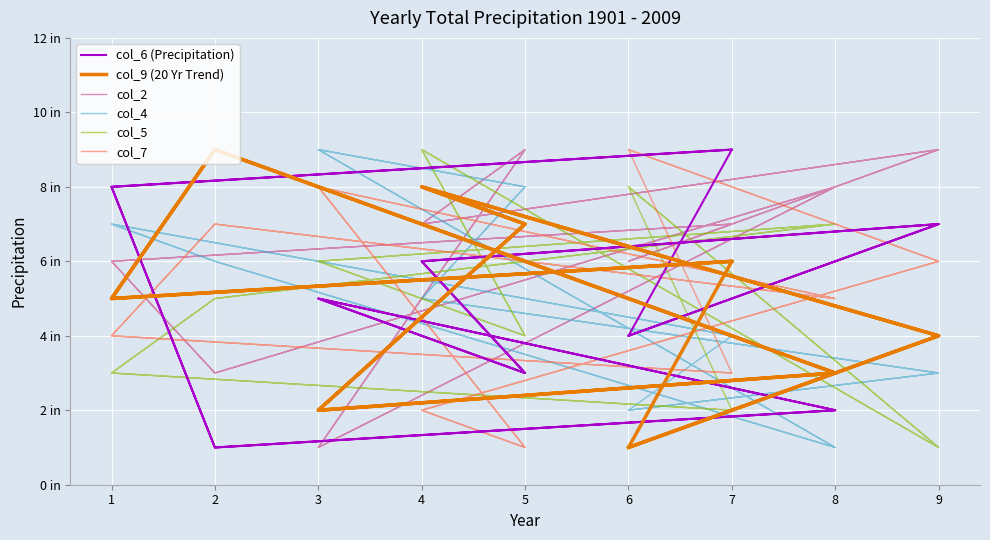

How many lines are shown in the chart?

6